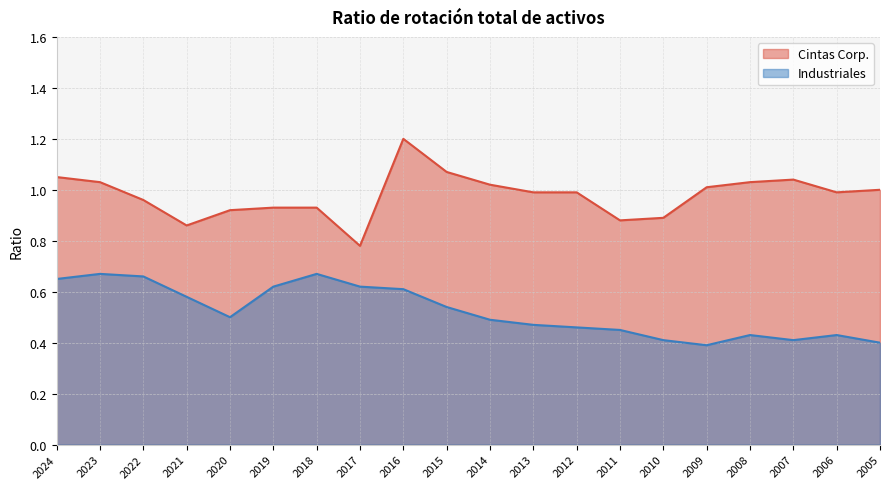

What is the sum of the Cintas Corp. values at 2007 and 2023?

2.1